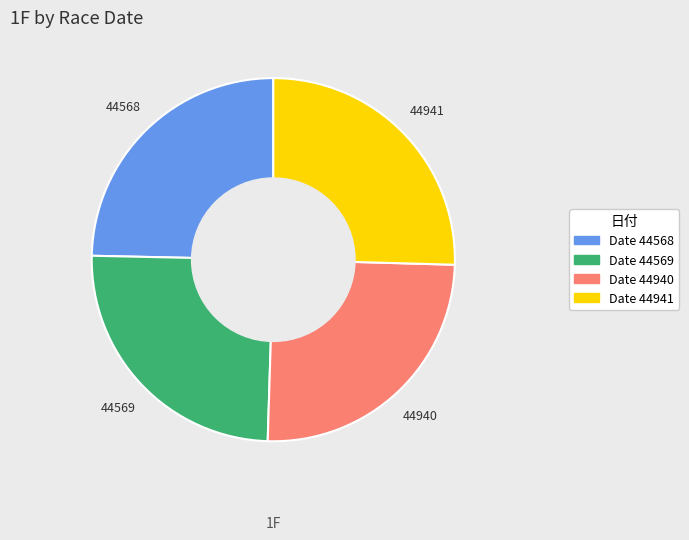

Is it true that 44569 is 13% of the pie?

False